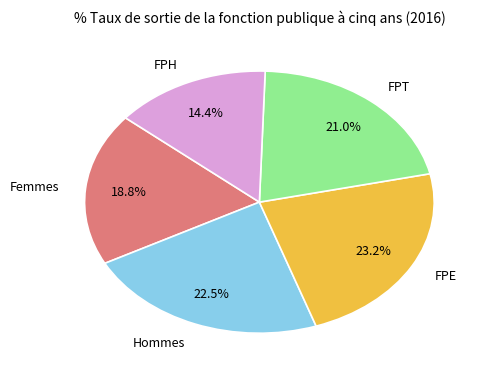

What is the total percentage of FPT and Hommes?

43.5%